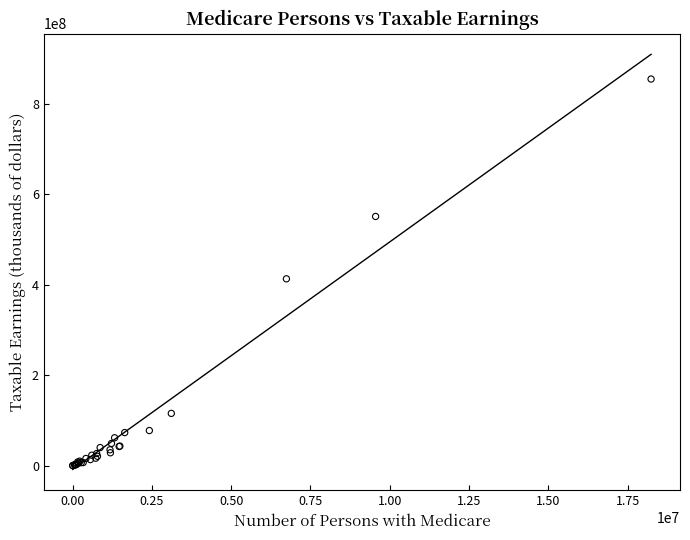

What Y value in the scatter plot is closest to 427290864?

412903159